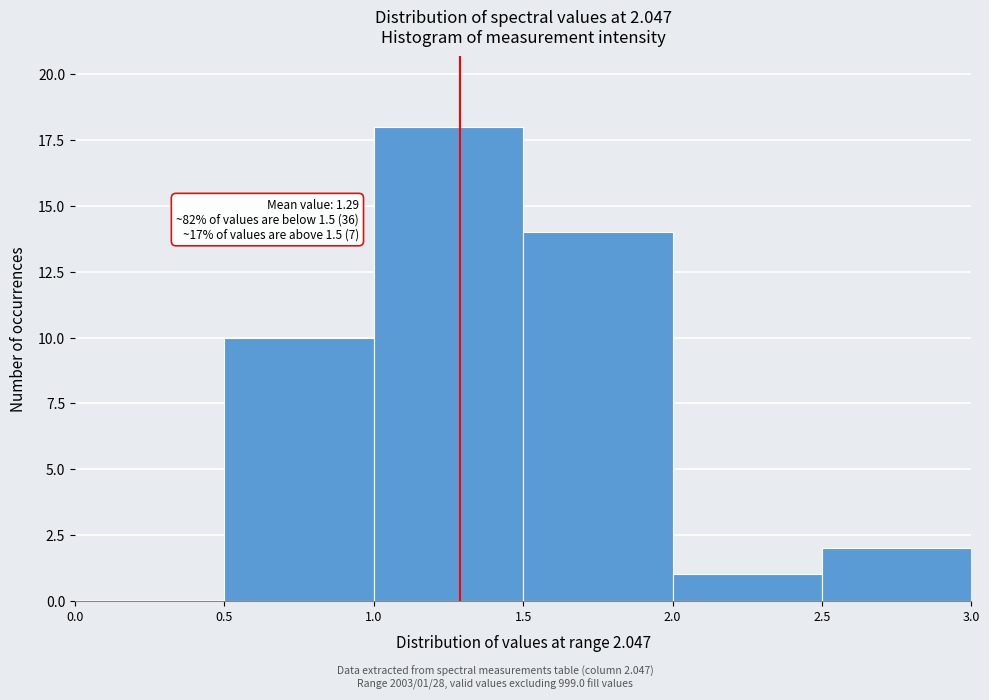

Which range on the x-axis has the tallest bar?

1.0 to 1.5